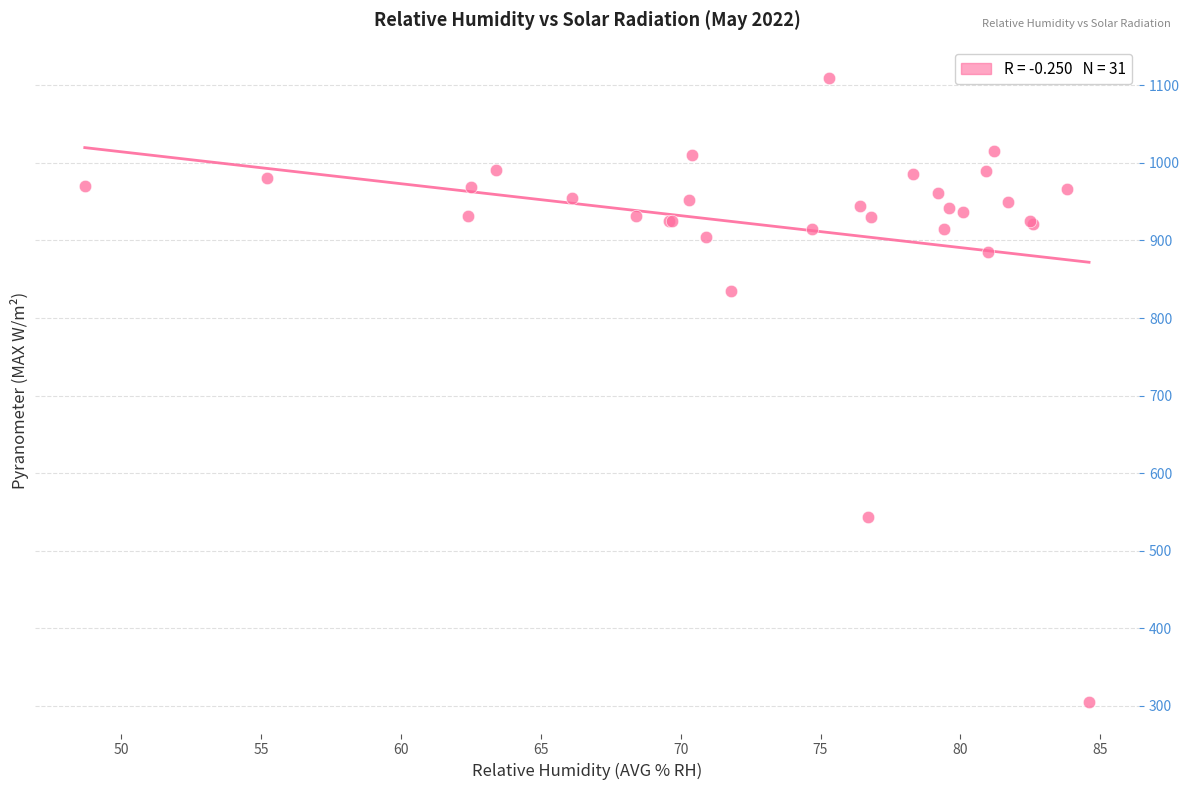

What Y value in the scatter plot is closest to 707?

835.4